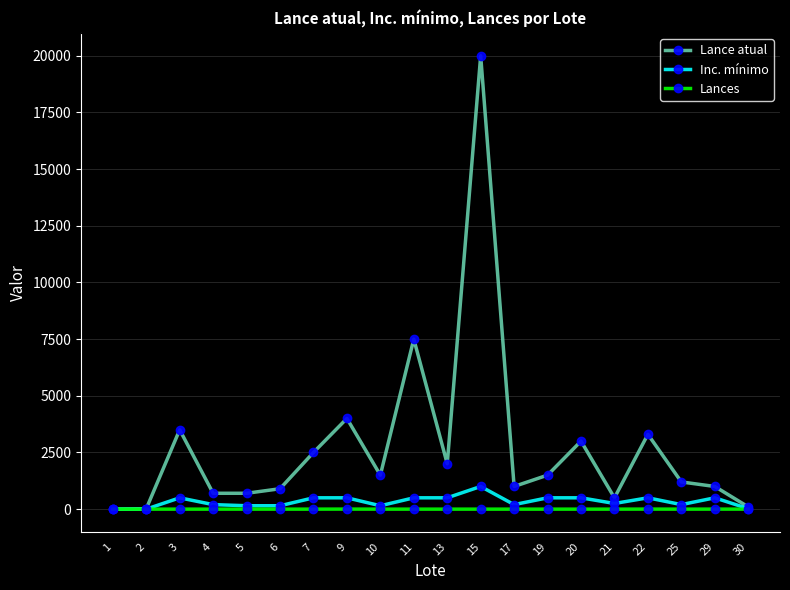

How many distinct data groups are displayed?

3